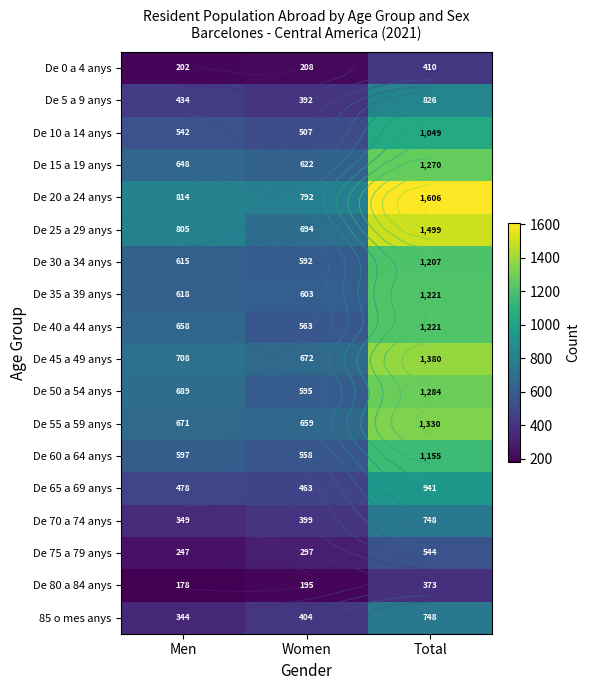

The value of De 70 a 74 anys at Men is 521. True or false?

False